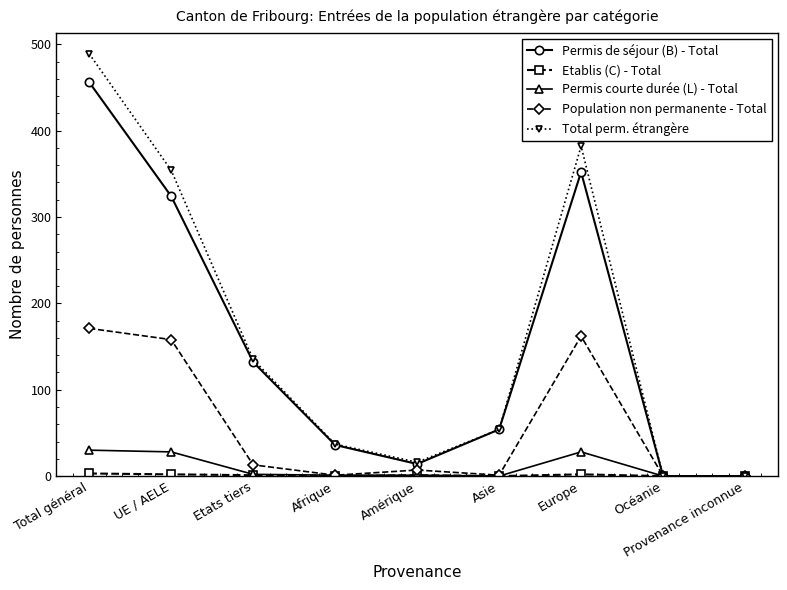

What is the total value across all series at Europe?

926